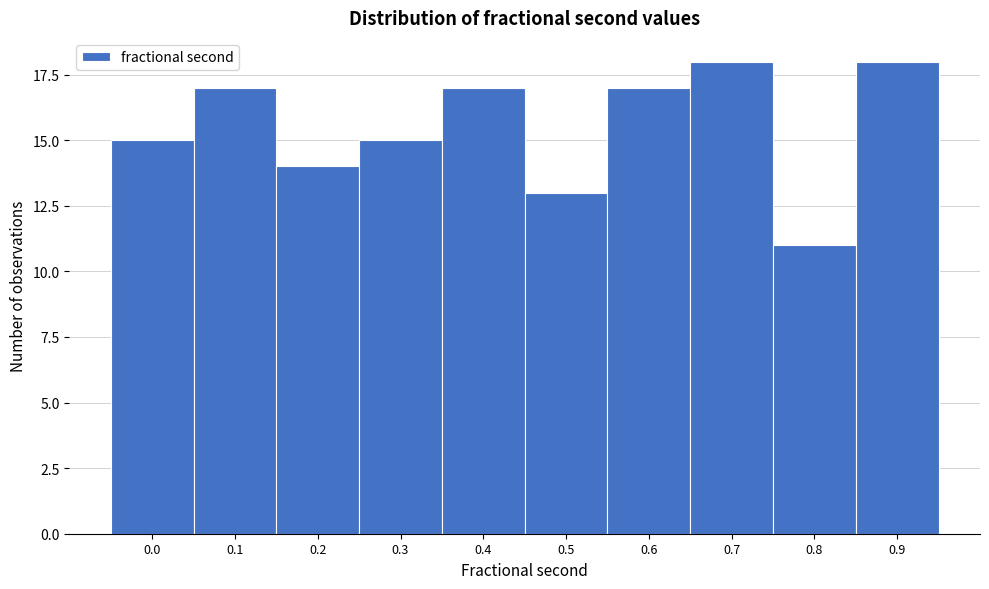

Reading left to right, what are all the values shown in this chart?

15	17	14	15	17	13	17	18	11	18